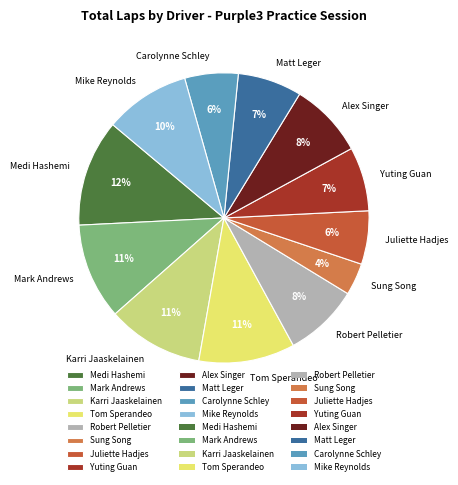

Combined, do Yuting Guan and Sung Song account for over 50%?

No